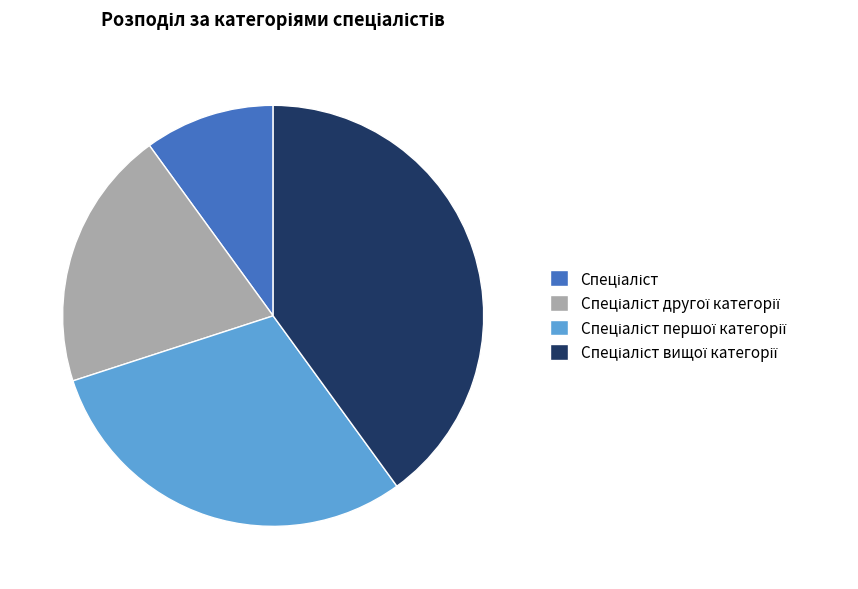

Is there a majority slice in this chart?

No